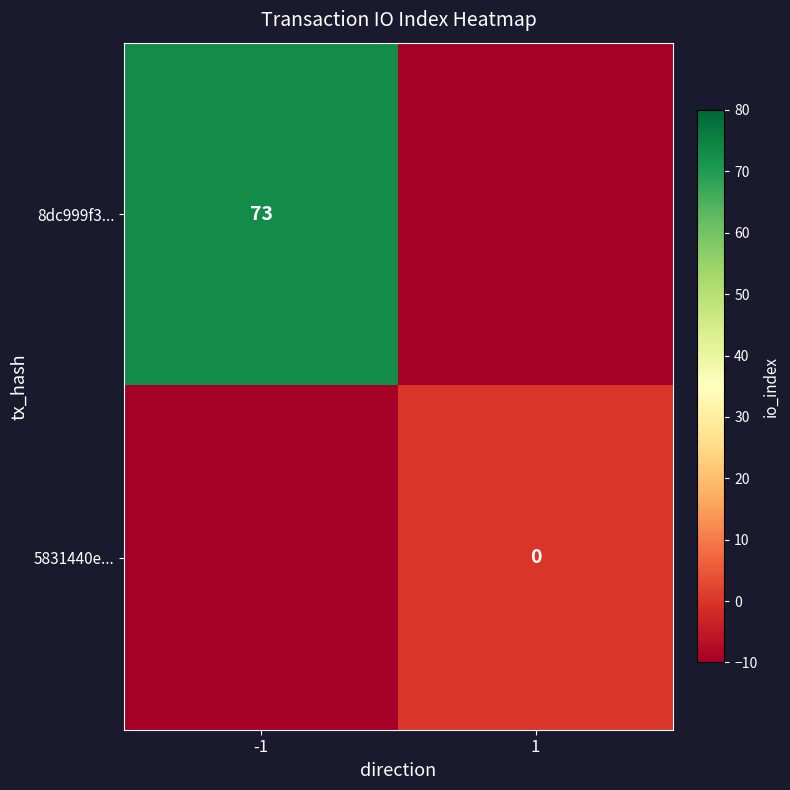

True or false: 8dc999f3... has a value of 73 at -1.

True